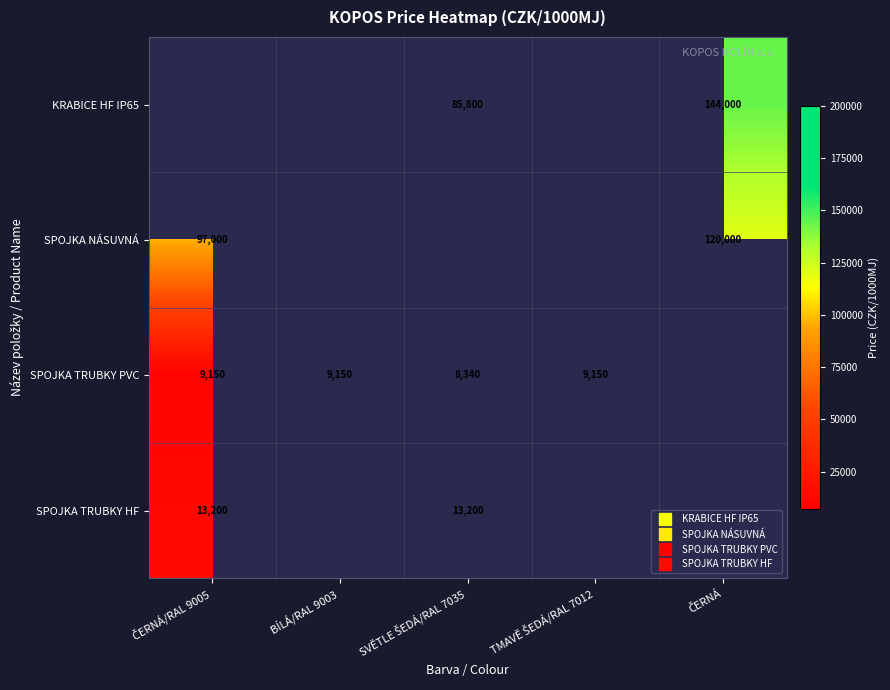

Where is SPOJKA TRUBKY PVC nearest to the value 8745?

ČERNÁ/RAL 9005